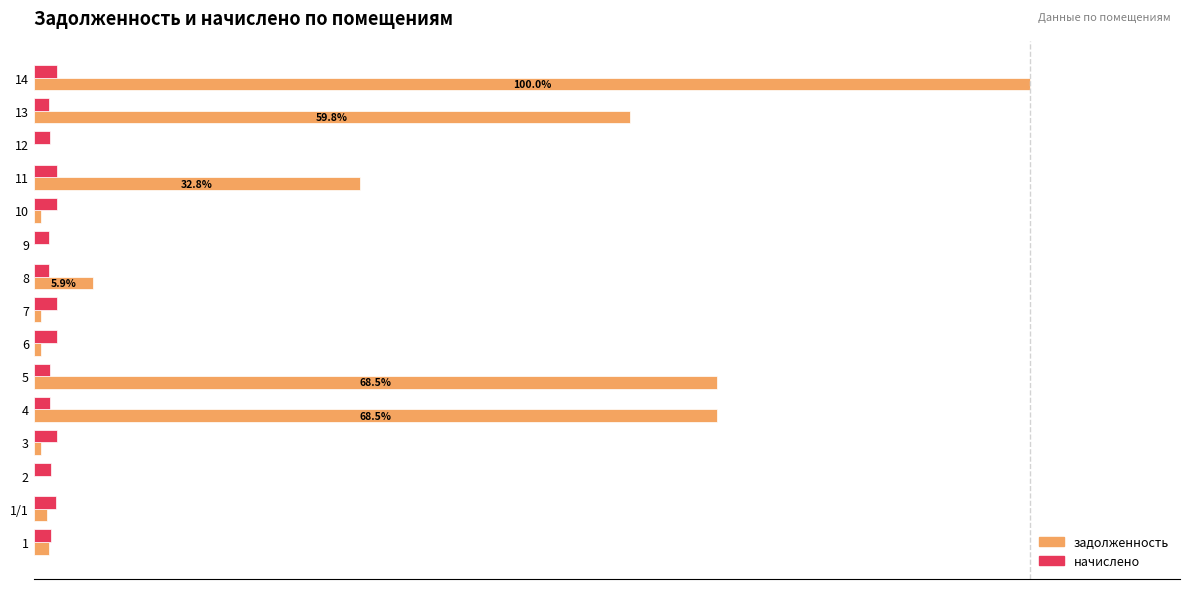

What is the average value of the начислено series?

1.9